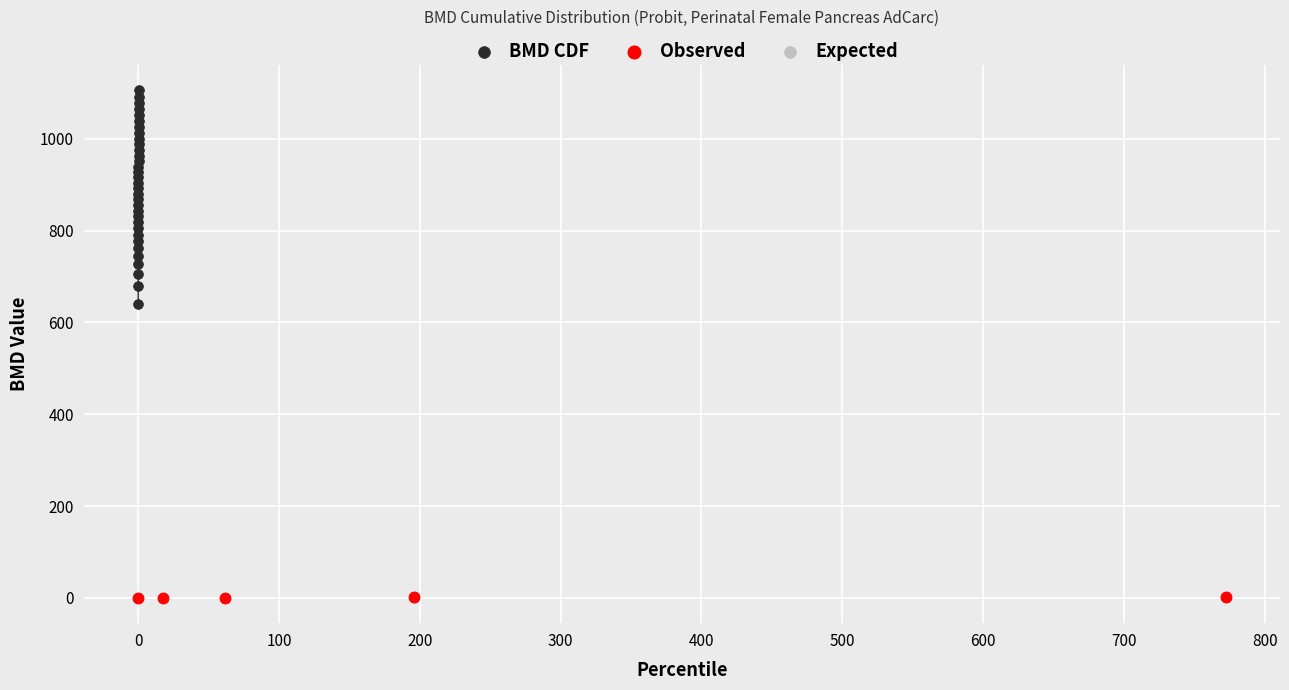

Which series contains the highest Y value?

BMD CDF